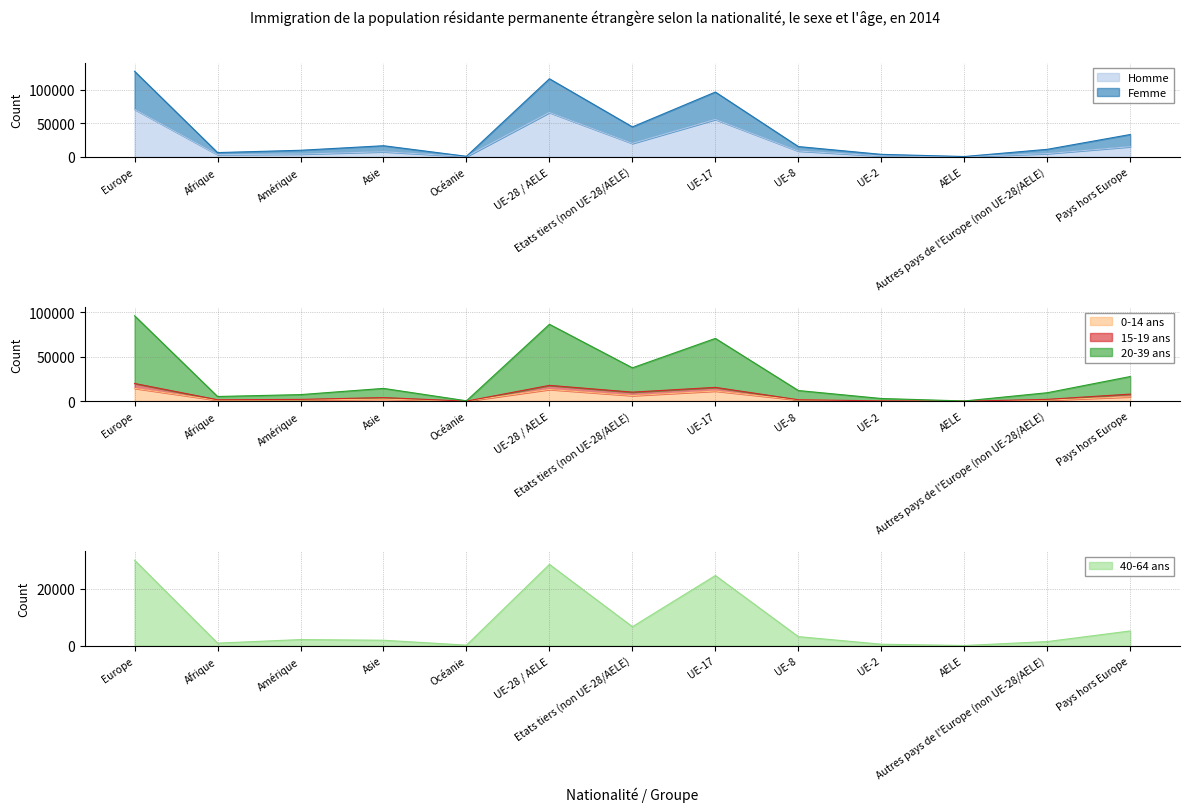

At which label is Homme closest to 35530?

Etats tiers (non UE-28/AELE)